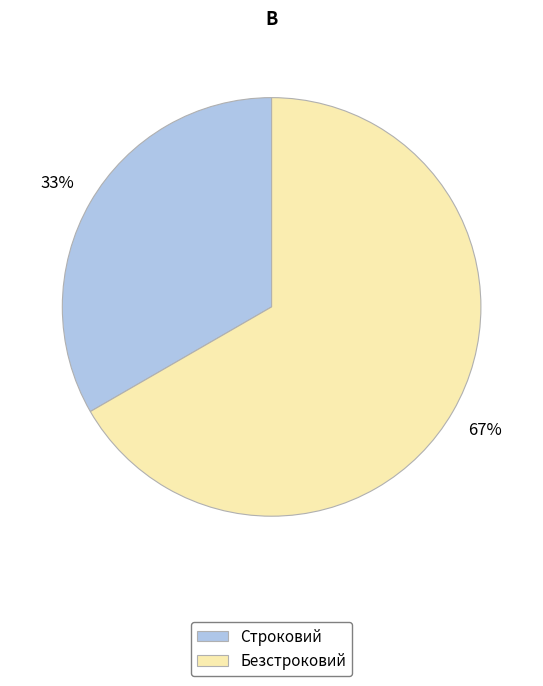

Which slice represents more than half of the pie?

Безстроковий